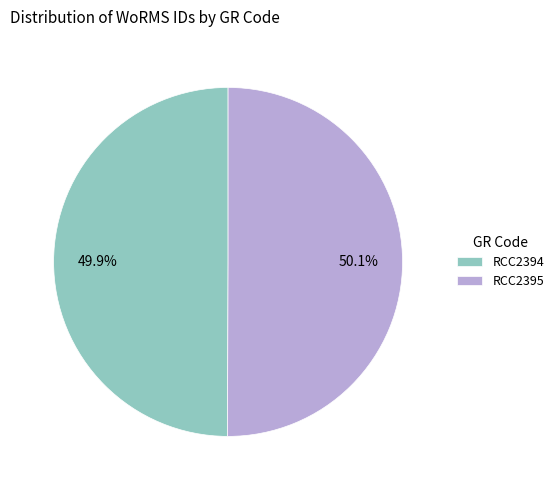

To the nearest percent, what is the combined percentage of RCC2394 and RCC2395?

100%